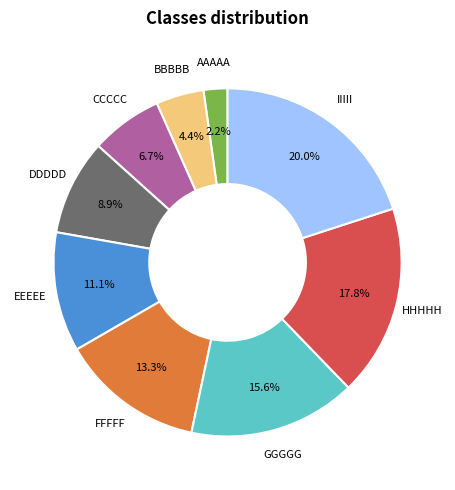

Does GGGGG account for over 50% of the chart?

No